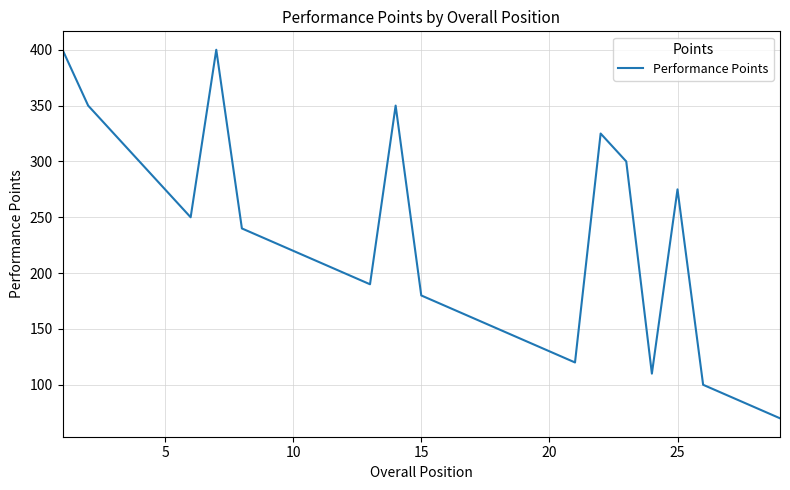

What is the difference between the maximum and minimum values?

330